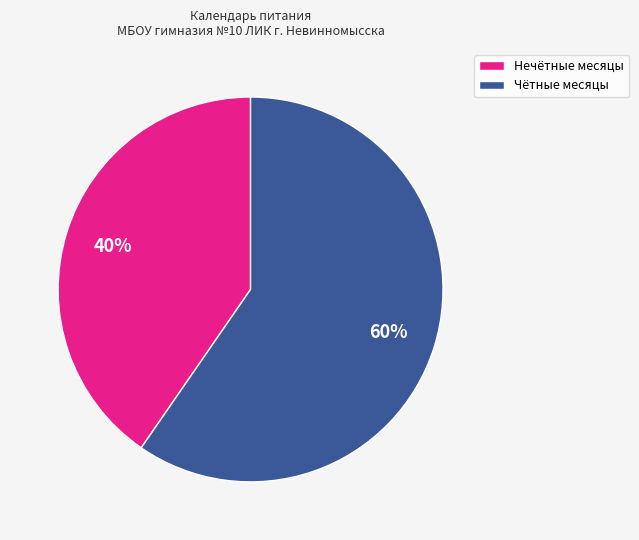

To the nearest percent, what is the average slice percentage?

50%